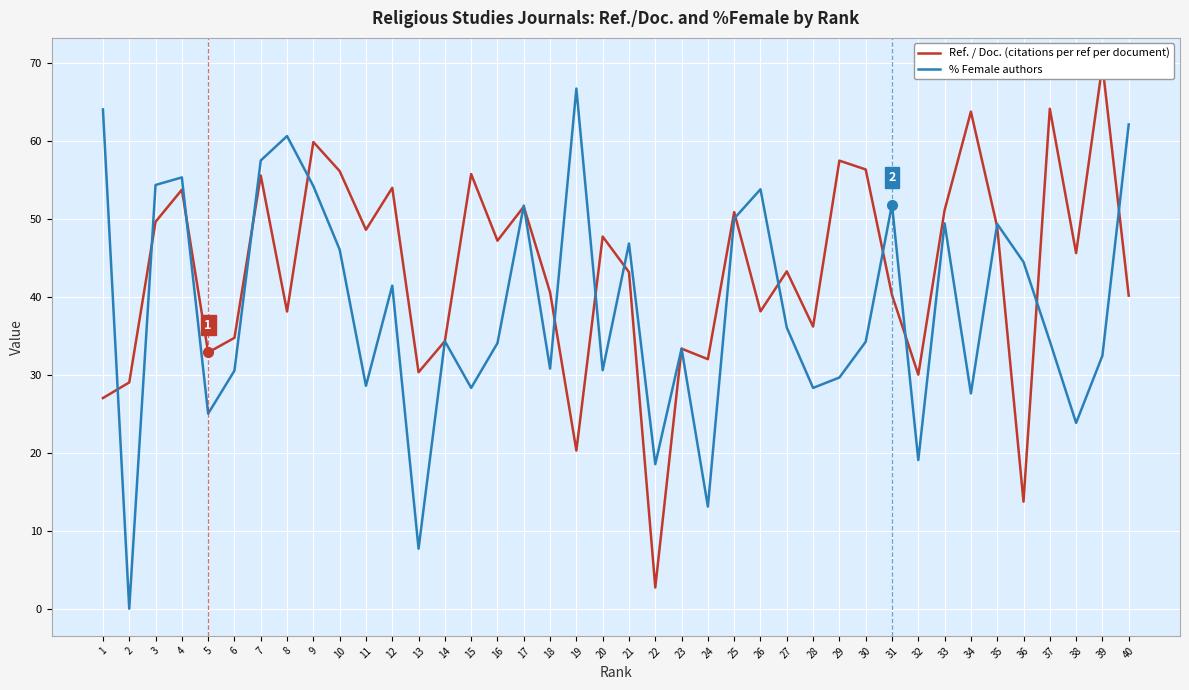

How many series are shown in this chart?

2